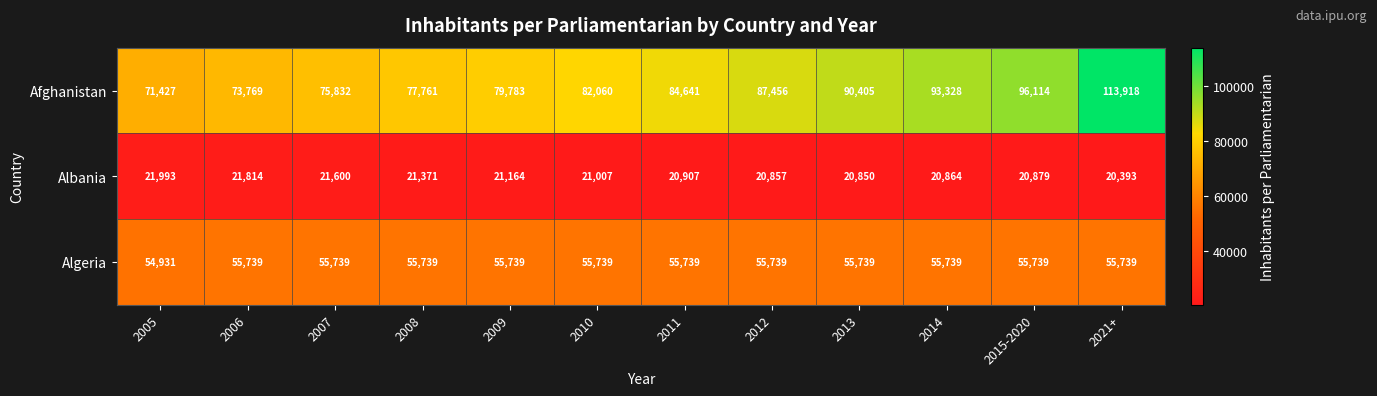

Which series has the largest total across all categories?

Afghanistan